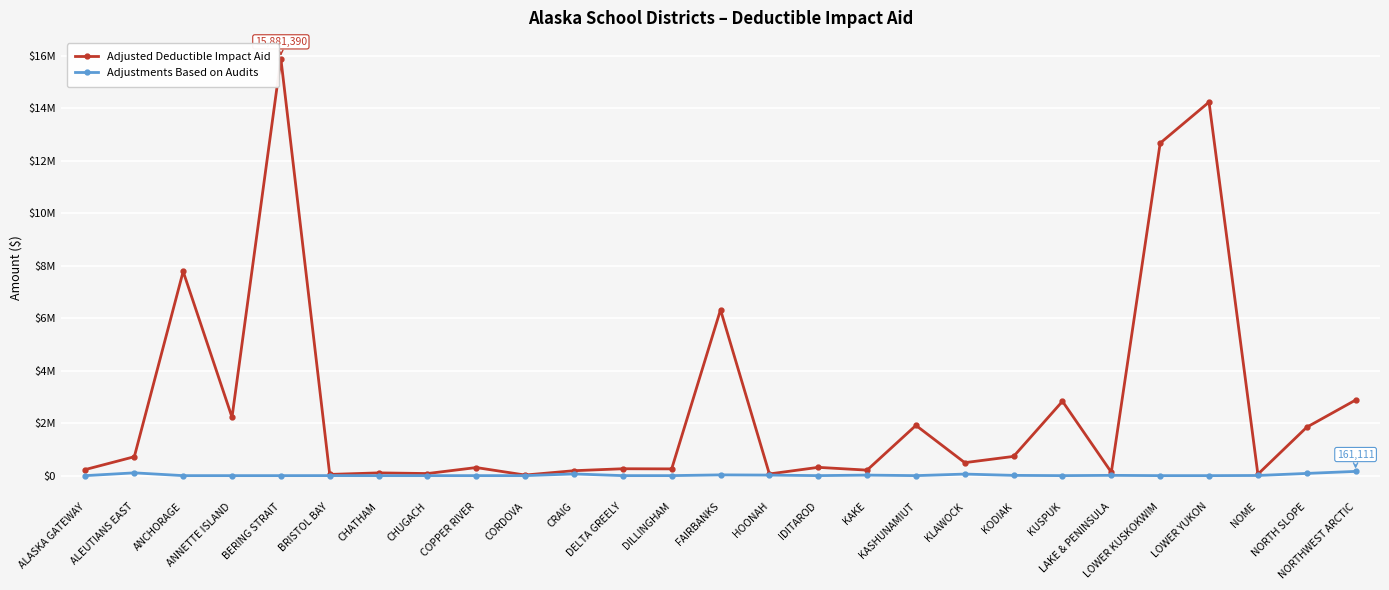

True or false: Adjusted Deductible Impact Aid and Adjustments Based on Audits intersect in this chart.

False